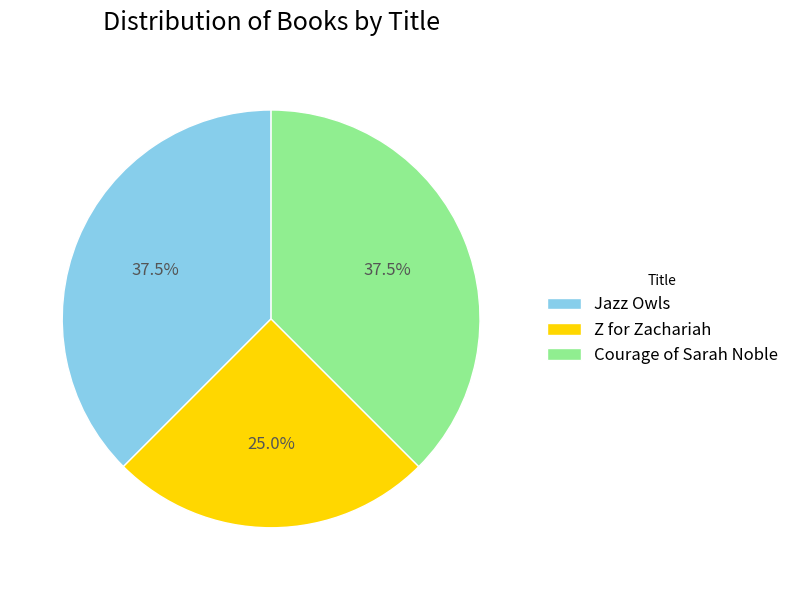

What portion of the pie excludes Z for Zachariah?

75.0%